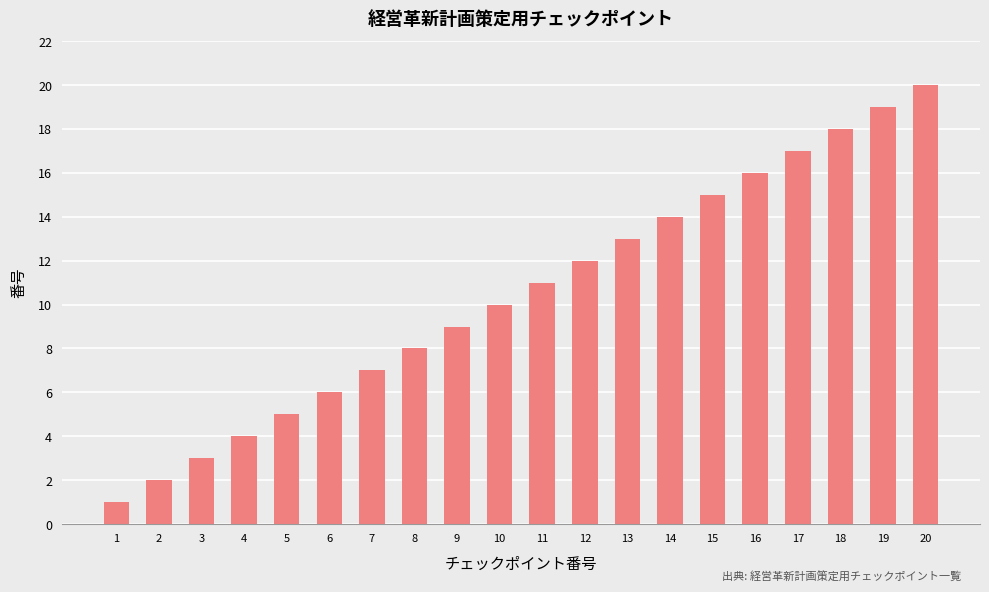

What is the value of the 6th bar from the left?

6